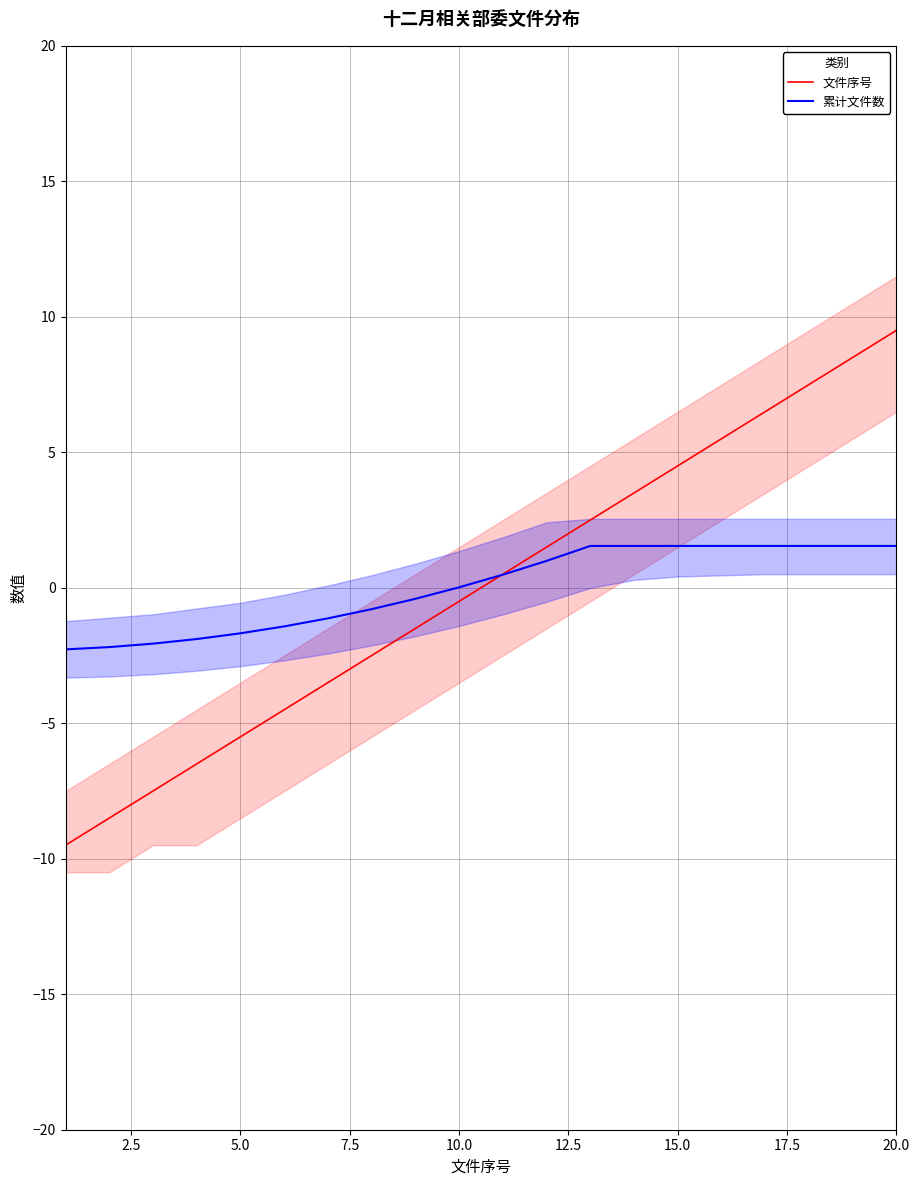

Which series ends up on top after the final intersection of 累计文件数 and 文件序号?

文件序号